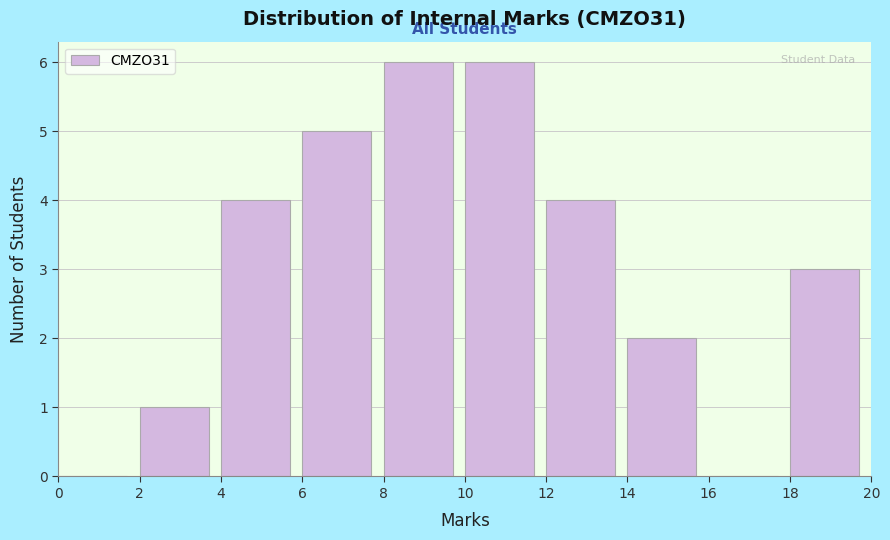

Reading left to right, transcribe this chart: for each bar, give the range it covers on the x-axis and its height. The values are not printed on the chart, so give them approximately, as read against the axis.

0 to 2: 0
2 to 4: 1
4 to 6: 4
6 to 8: 5
8 to 10: 6
10 to 12: 6
12 to 14: 4
14 to 16: 2
16 to 18: 0
18 to 20: 3